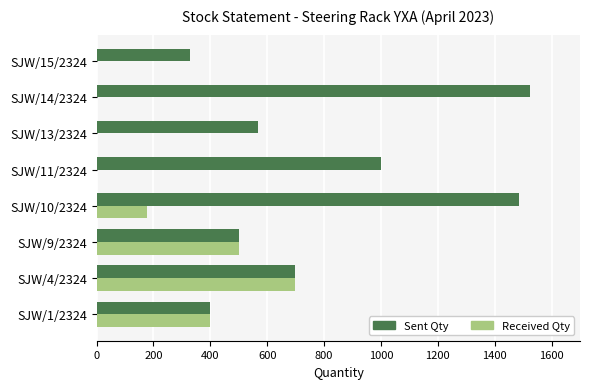

Which series has the largest total across all categories?

Sent Qty